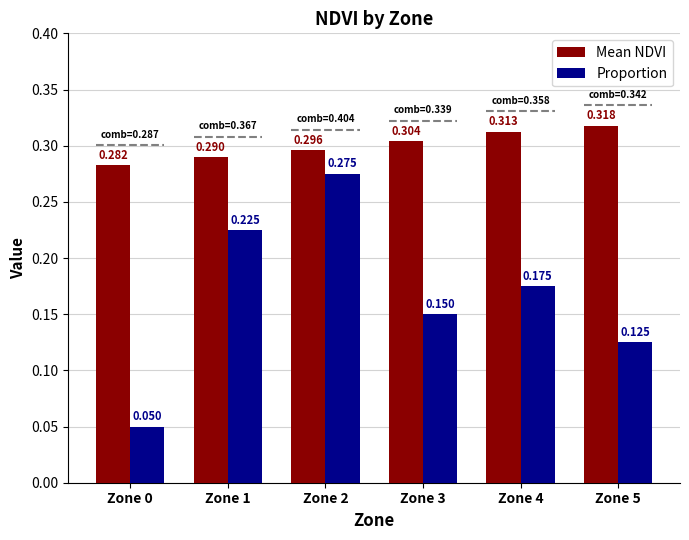

Which series has the largest total across all categories?

Mean NDVI